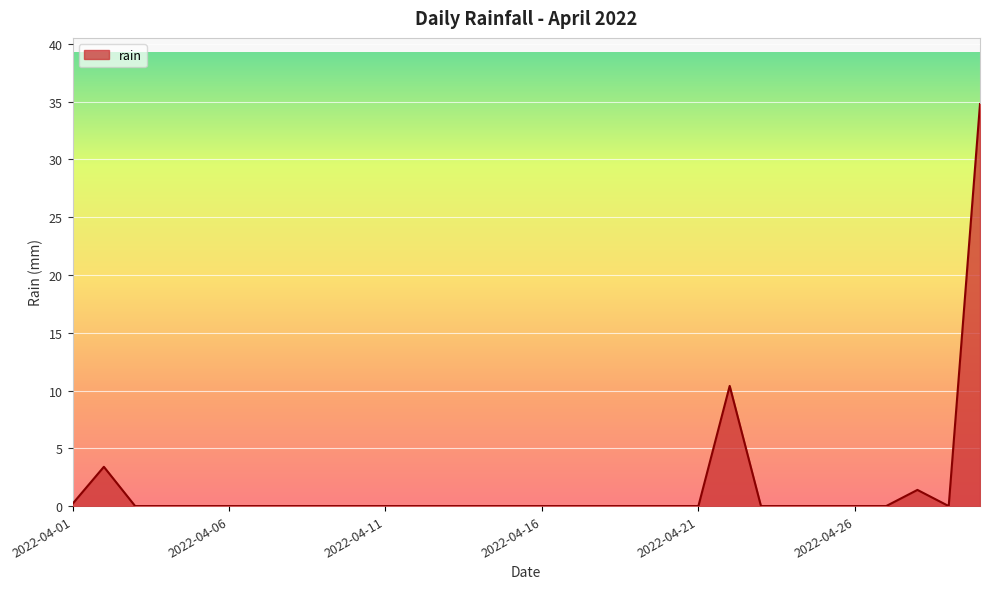

What is the greatest value displayed?

34.8